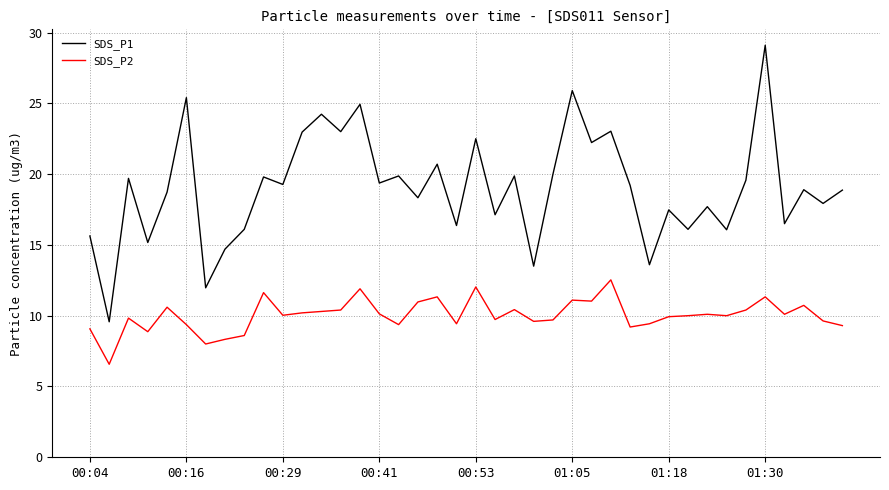

What is the maximum value for SDS_P1?

29.1